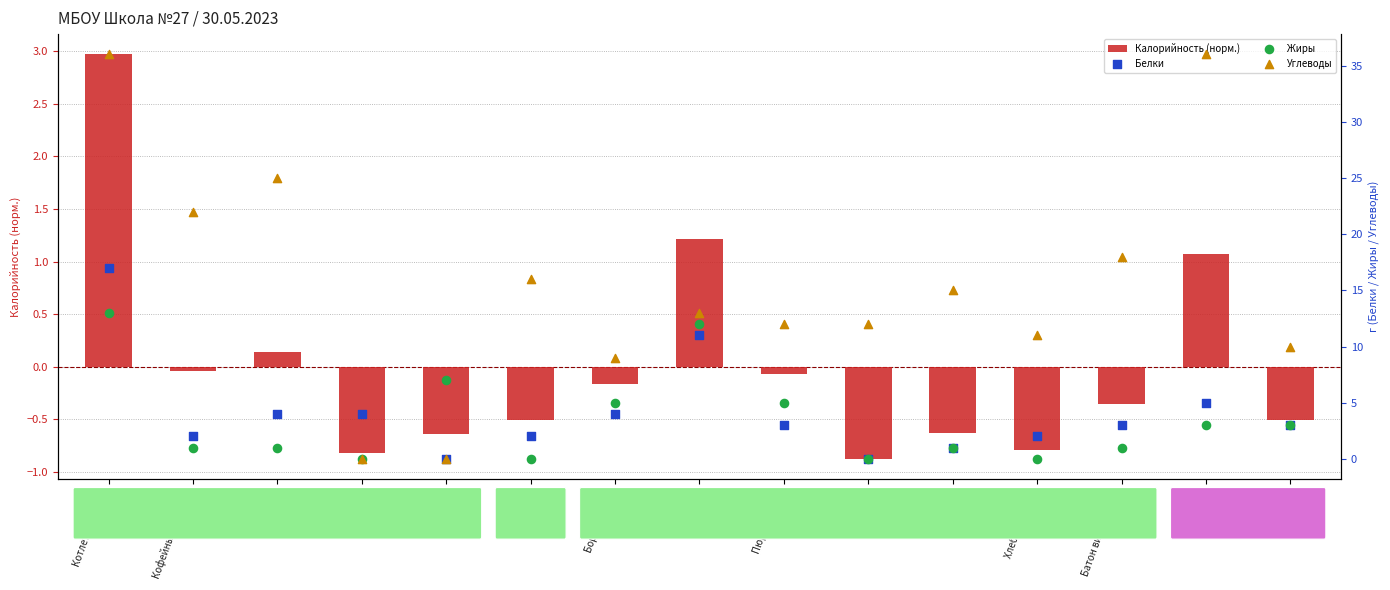

Which series reaches the maximum Y coordinate?

Углеводы